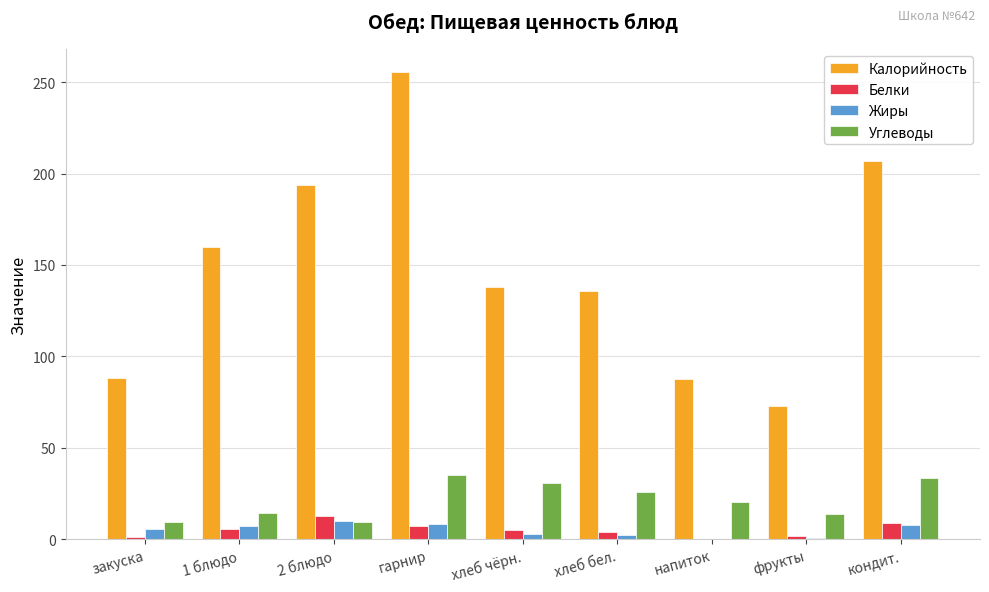

Is it true that Белки equals 12.9 at 2 блюдо?

True